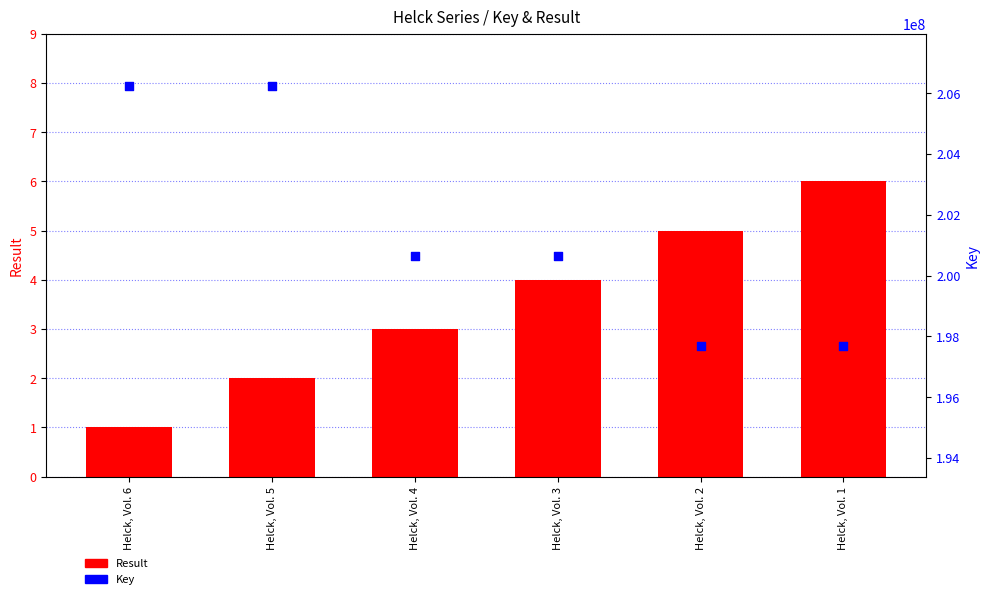

Is the value of Key at Helck, Vol. 3 greater than the value of Result at Helck, Vol. 2?

Yes